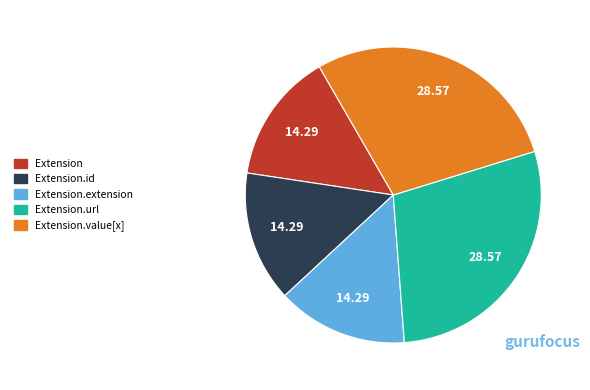

Is there a majority slice in this chart?

No